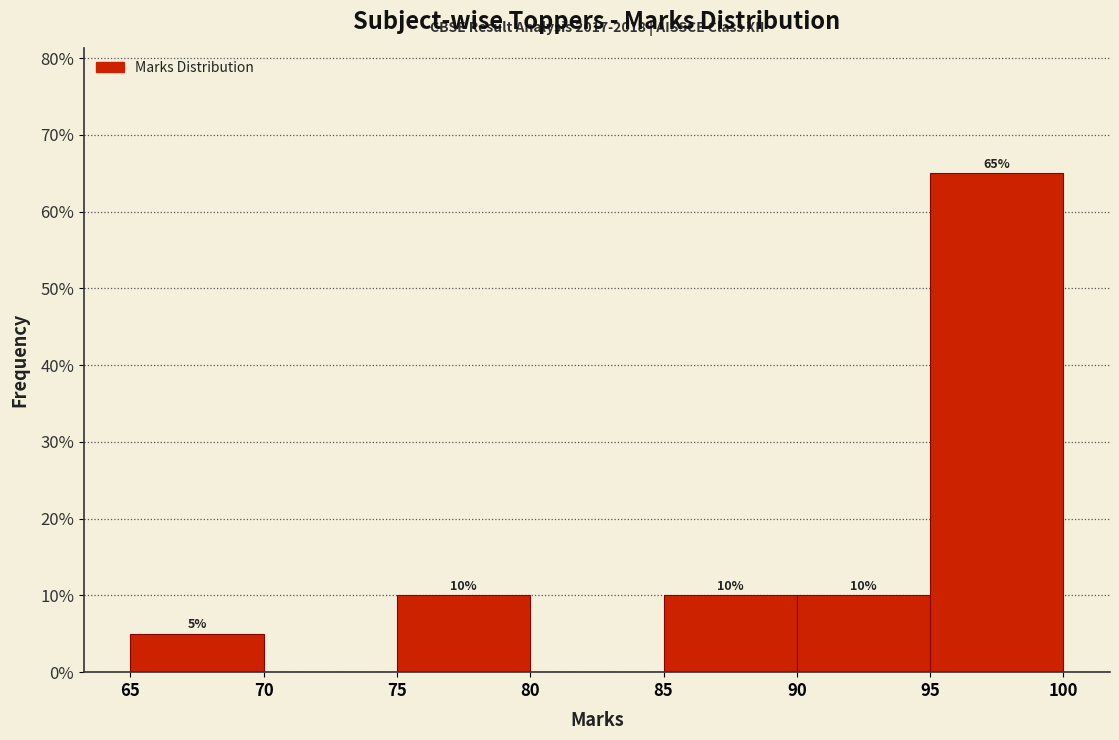

Over which range of the x-axis is the bar tallest?

95 to 100